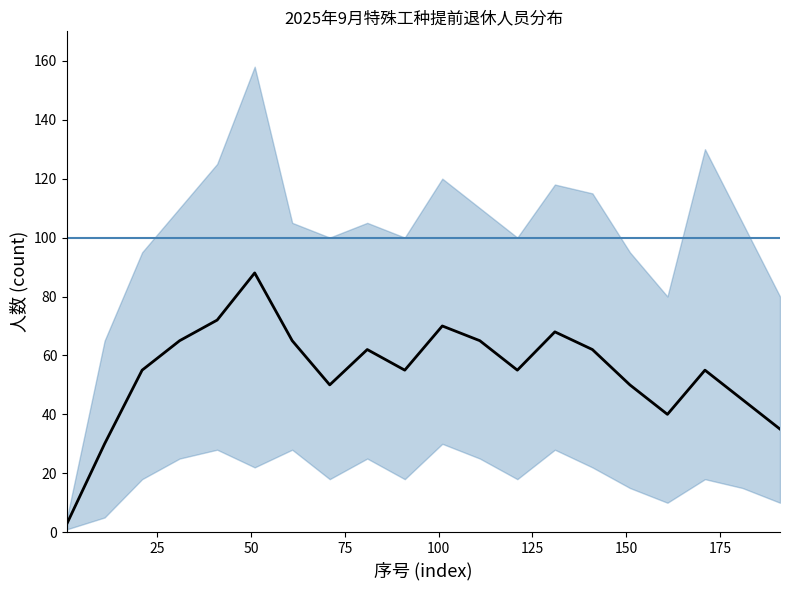

How many distinct data groups are displayed?

3